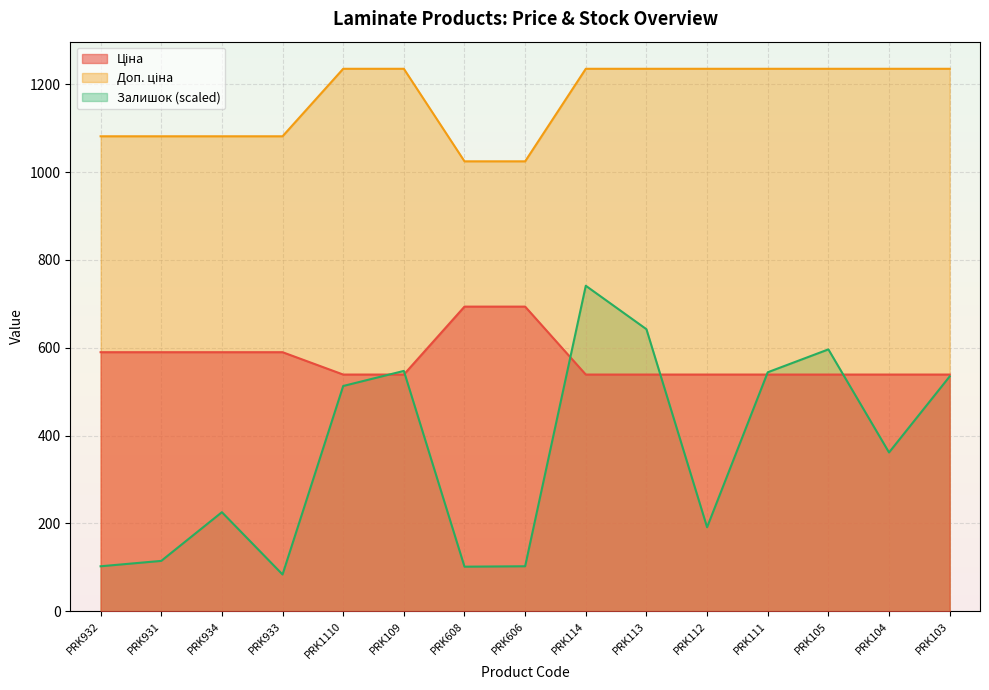

At which label does Ціна reach its peak?

PRK608